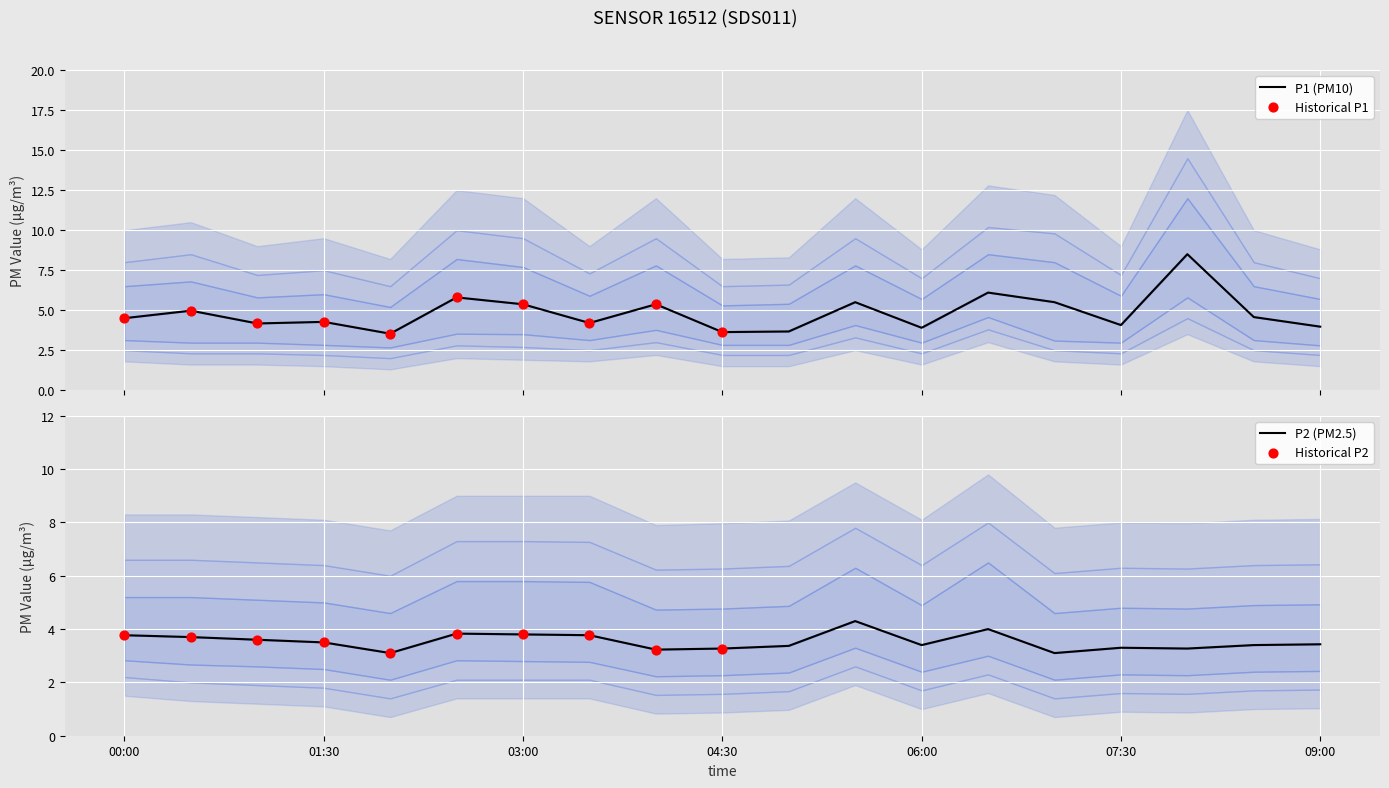

What is the total value across all series at 06:30?

10.1